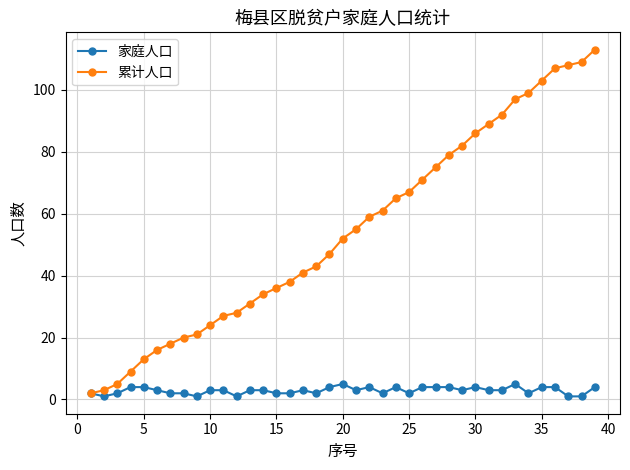

What is the minimum value for 家庭人口?

1